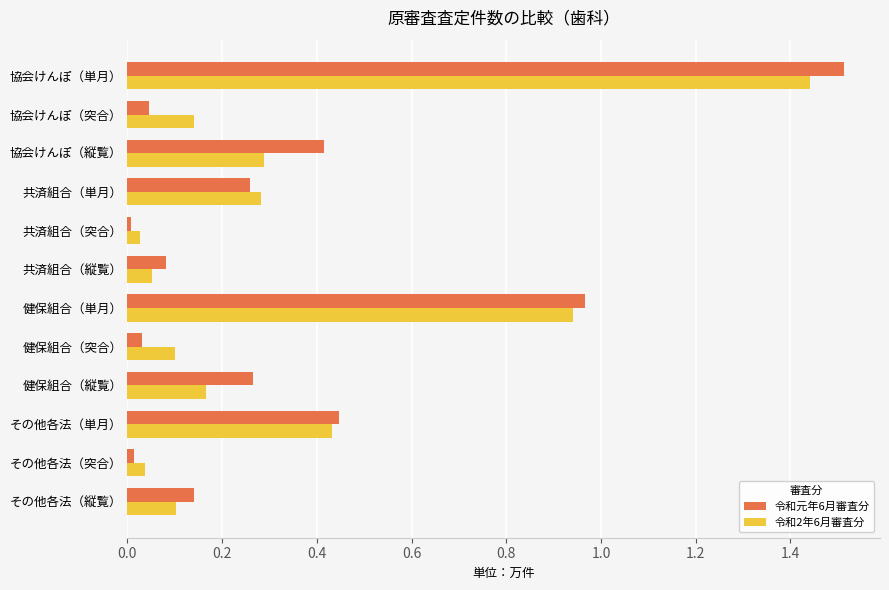

Which series has the widest spread of values?

令和元年6月審査分